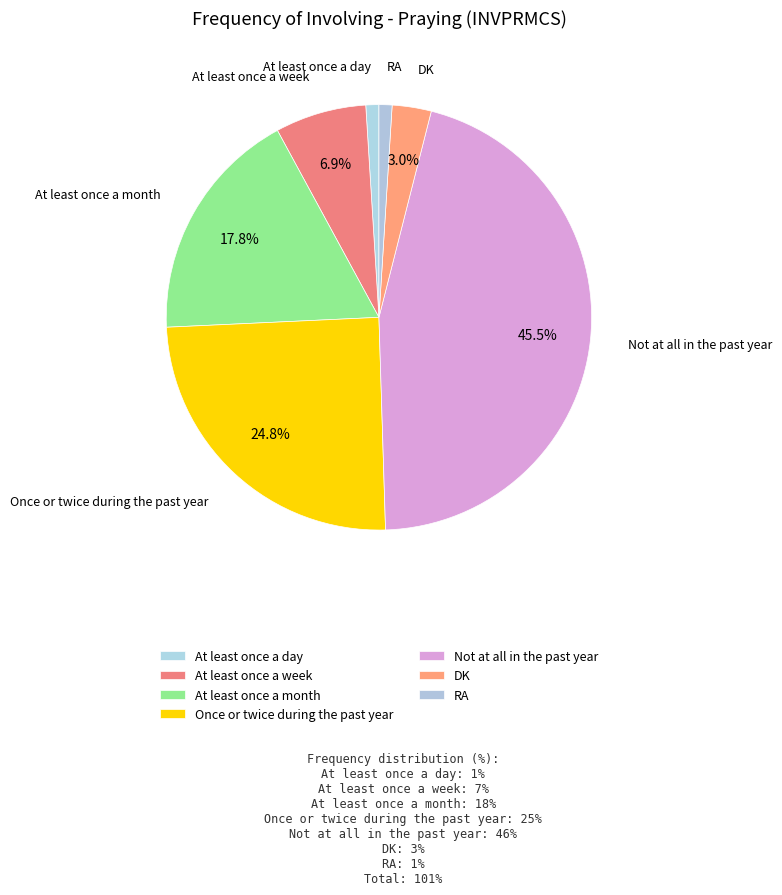

To the nearest percent, what is the average slice percentage?

14%